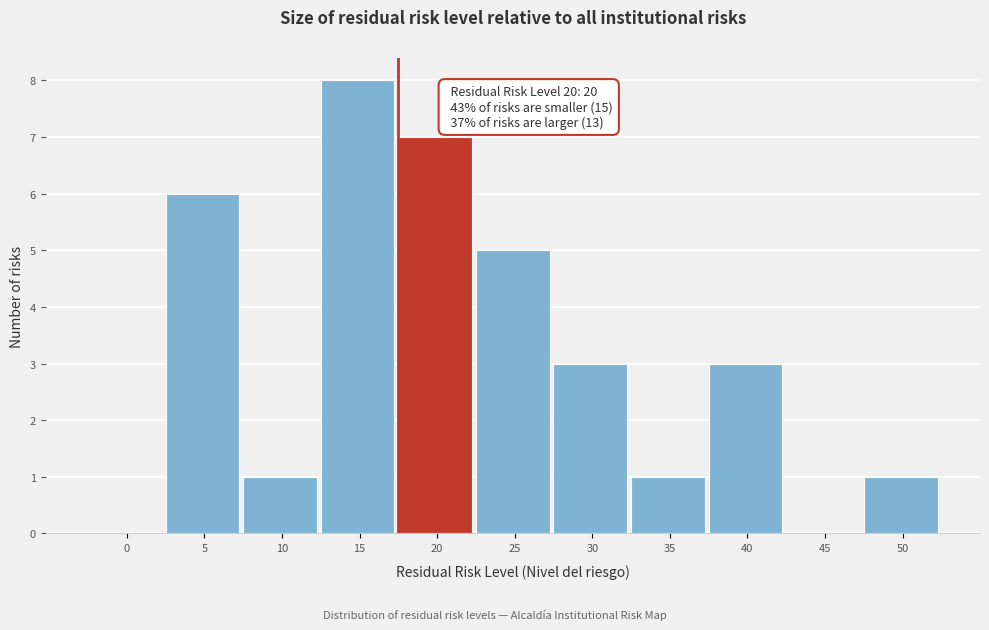

Reading left to right, transcribe all the data shown in this chart.

0=0	5=6	10=1	15=8	20=7	25=5	30=3	35=1	40=3	45=0	50=1